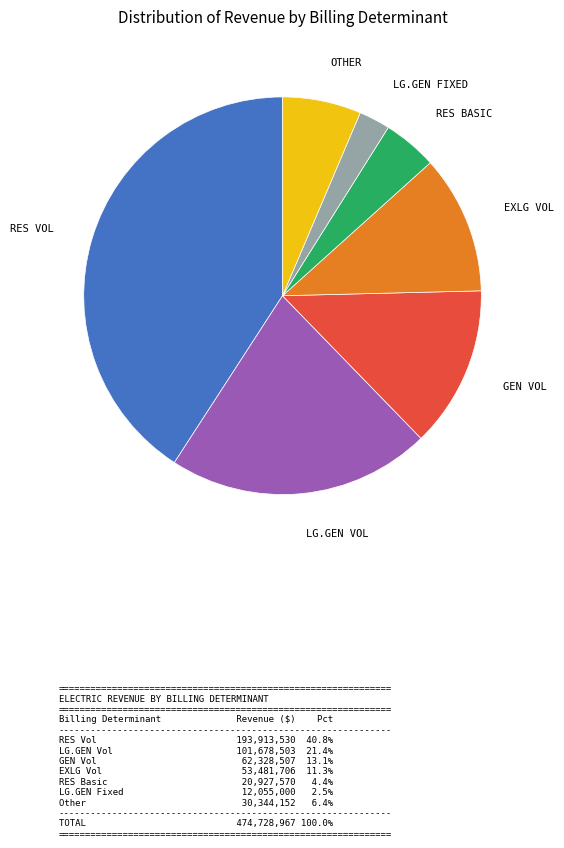

Is there any slice that represents more than half of the pie?

No